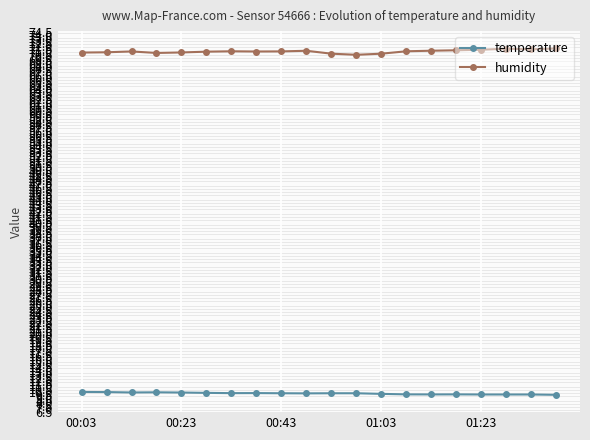

True or false: temperature has more than 1 interior local peaks.

True